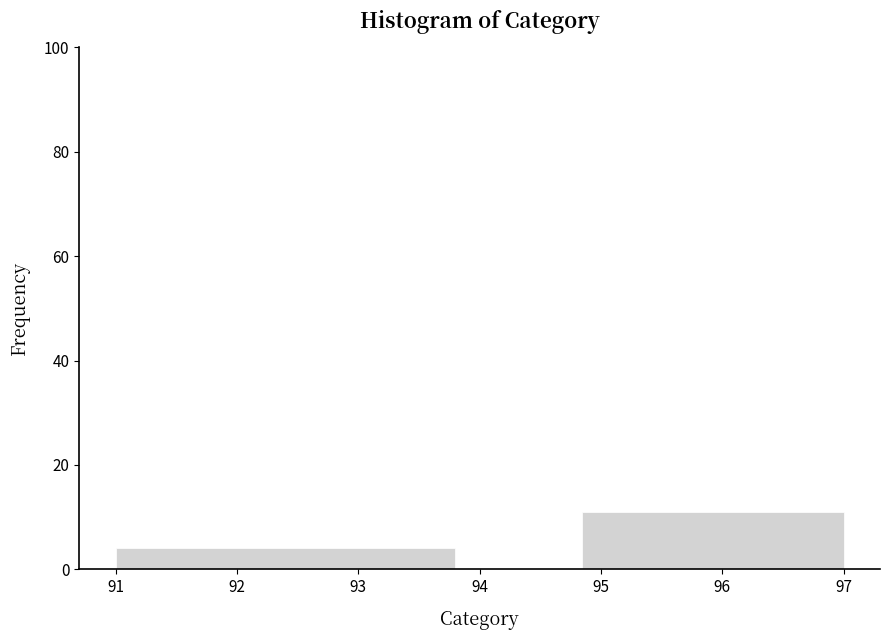

Reading right to left, what are all the values shown in this chart?

96=11	94=0	92=4